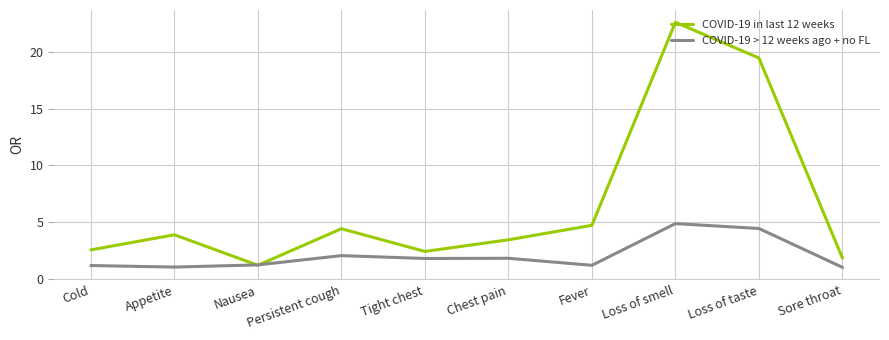

What is the lowest value of the COVID-19 > 12 weeks ago + no FL series?

1.0